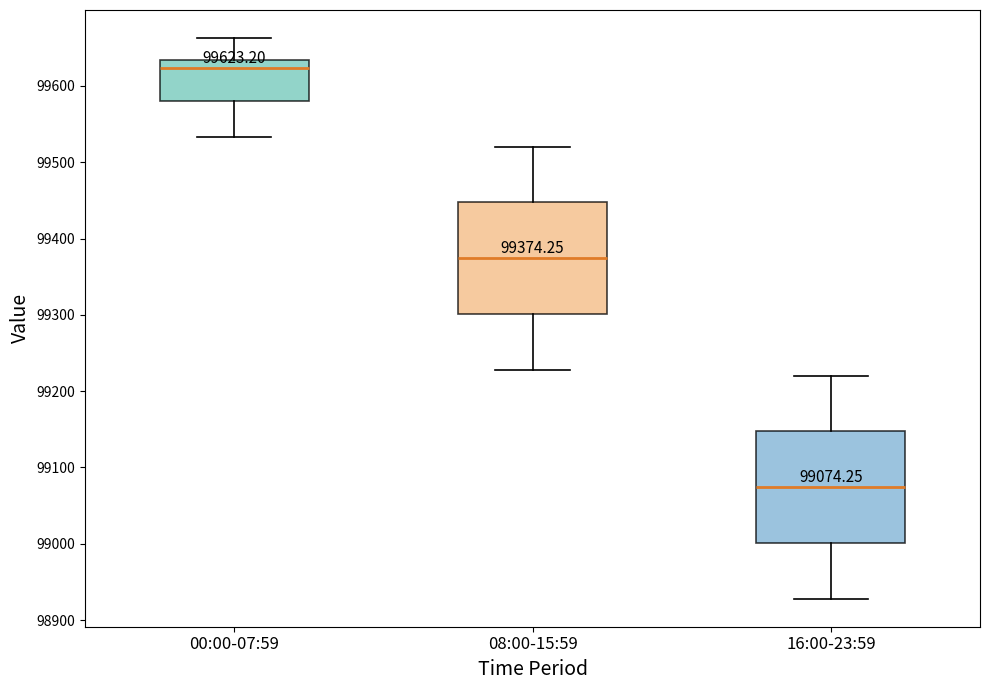

Which box's median line is the lowest?

16:00-23:59